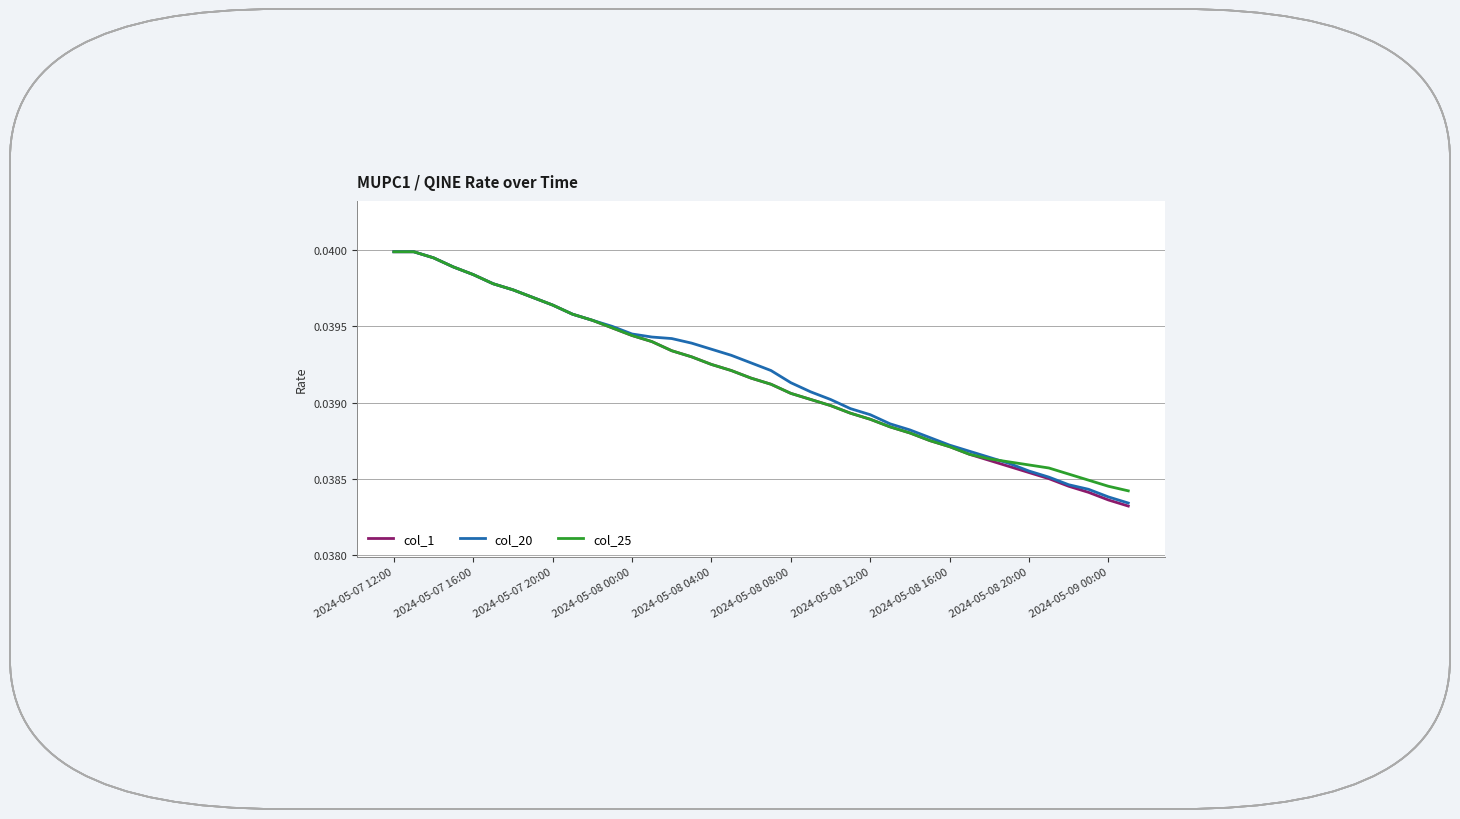

Which series has the largest range (max minus min)?

col_1